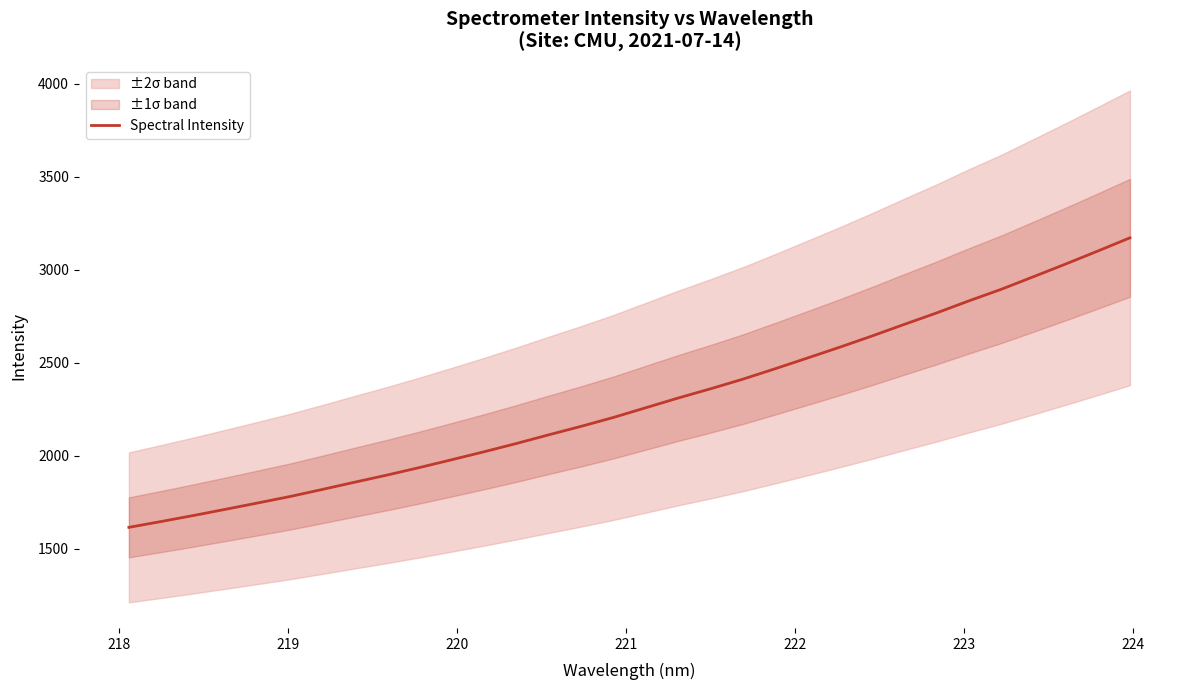

What is the maximum value shown in the chart?

3171.8